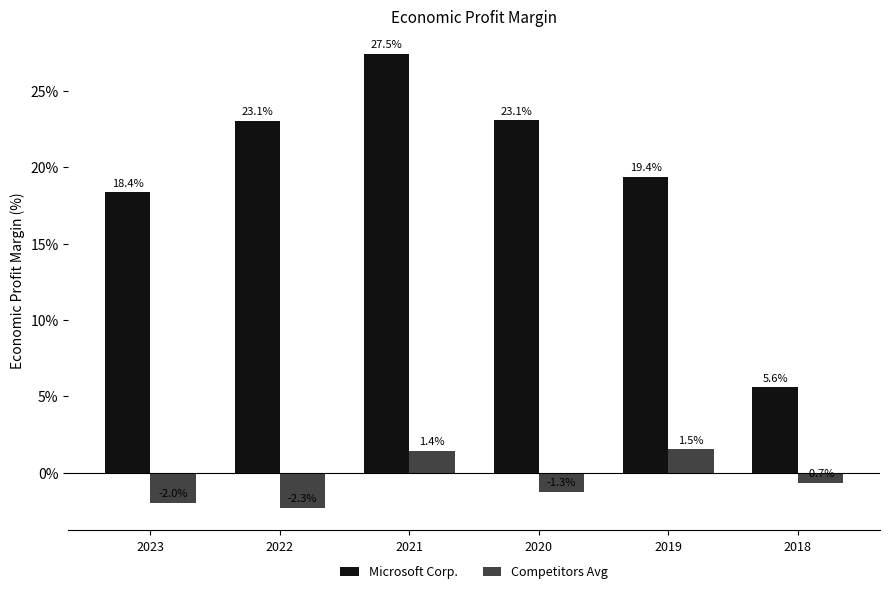

What is the smallest value displayed?

-2.3